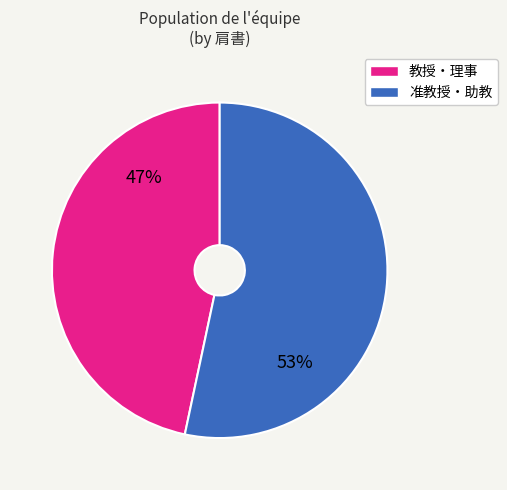

To the nearest percent, what is the average slice percentage?

50%